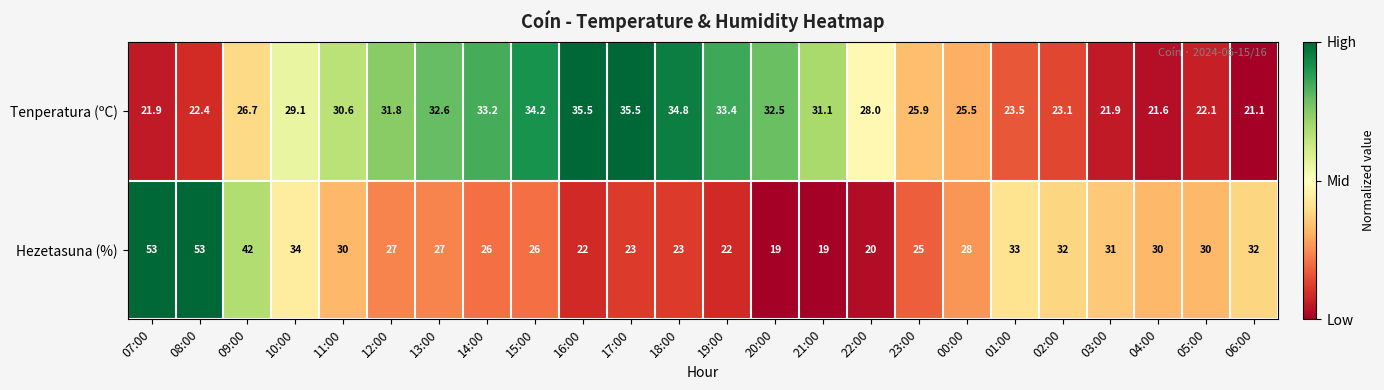

The value of Tenperatura (ºC) at 03:00 is 21.9. True or false?

True